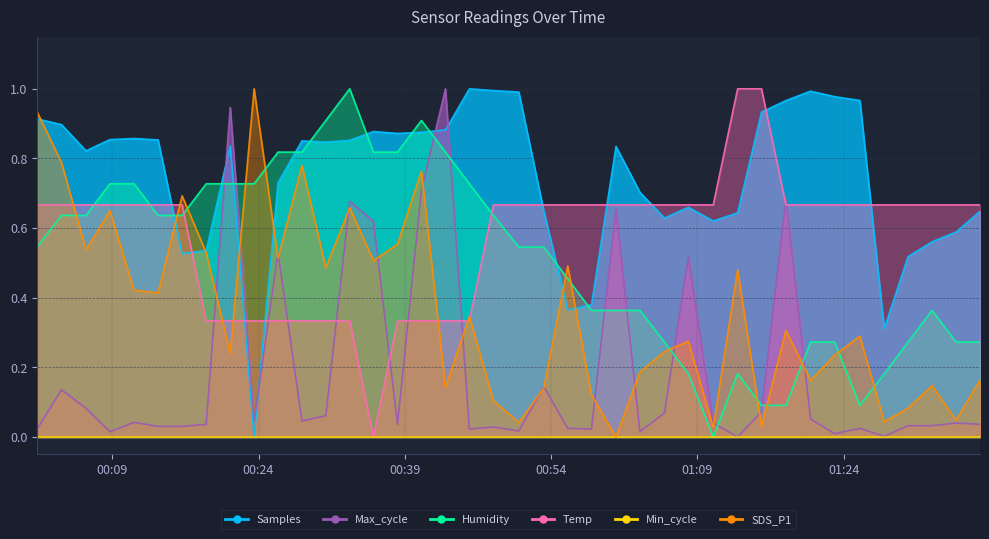

Is it true that Samples equals 0.9 at 2021/03/26 00:03:48?

True